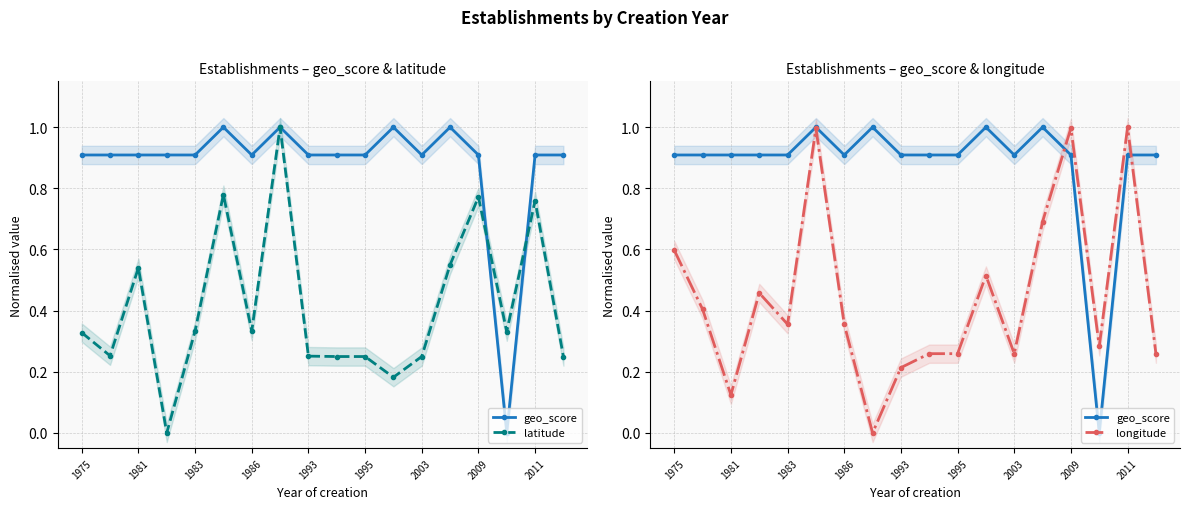

What is the difference between the highest and lowest values at 15?

0.3